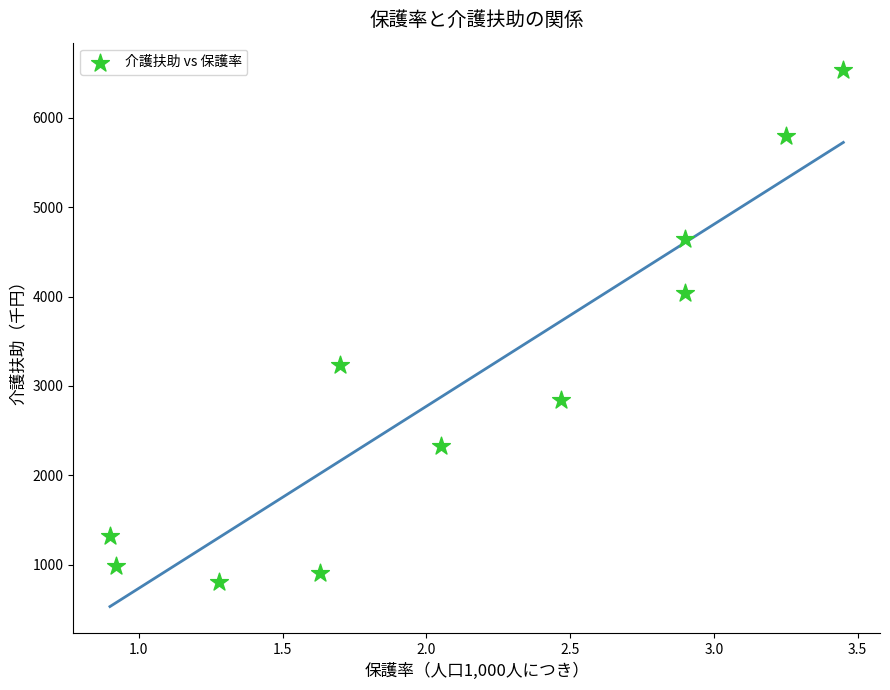

What is the average Y value?

3040